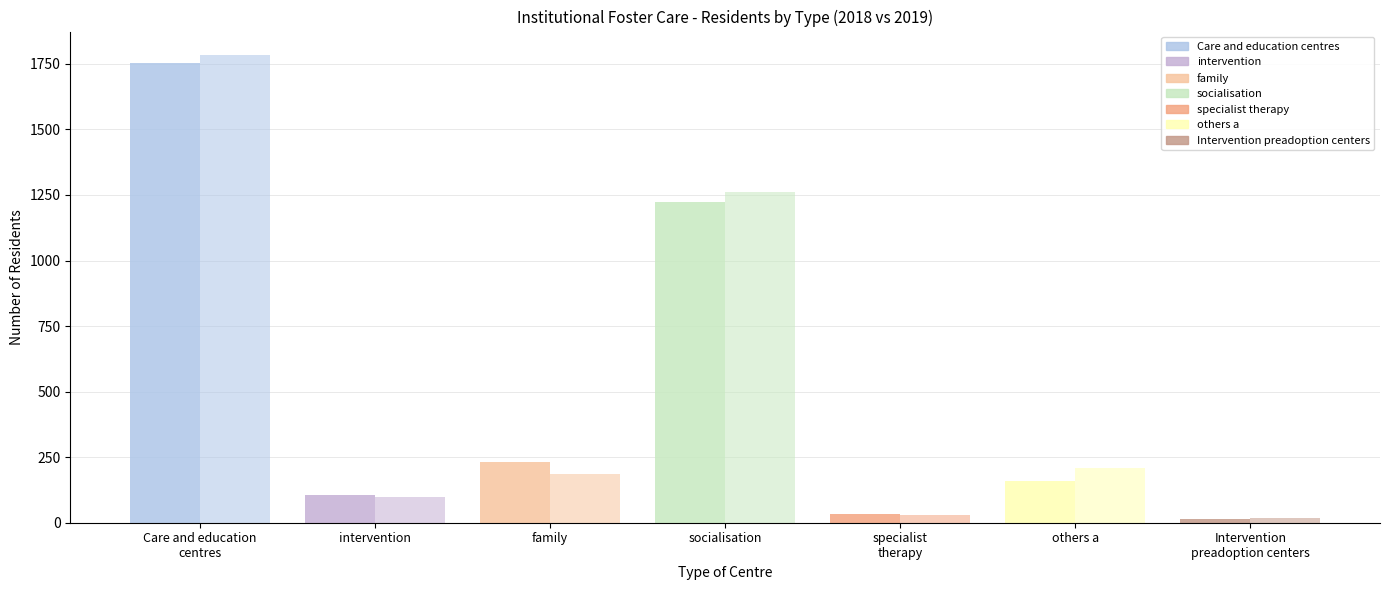

Count the number of data series in this chart.

2